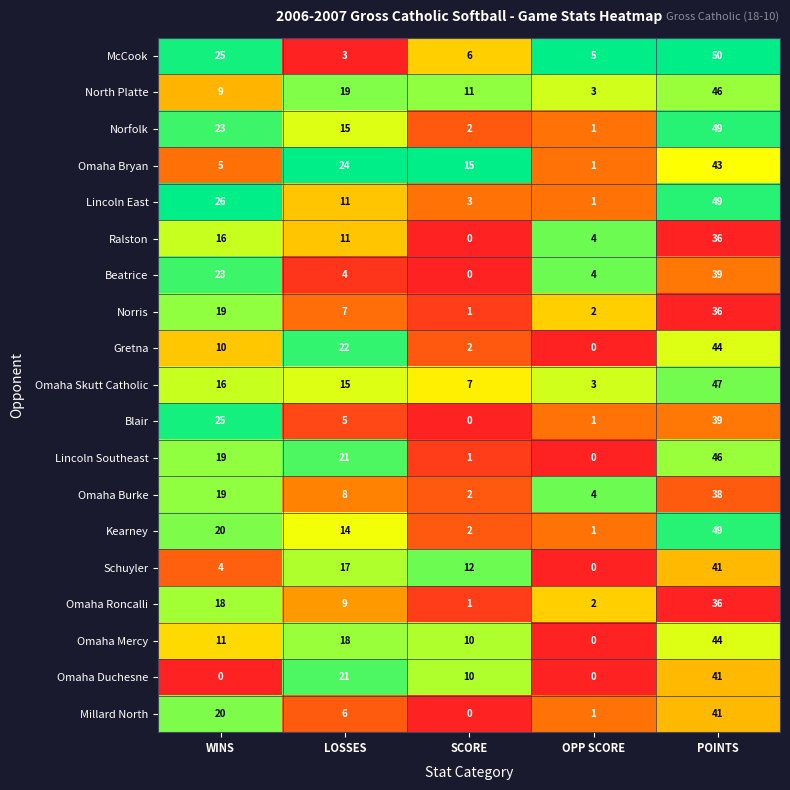

The value of Kearney at LOSSES is 4. True or false?

False